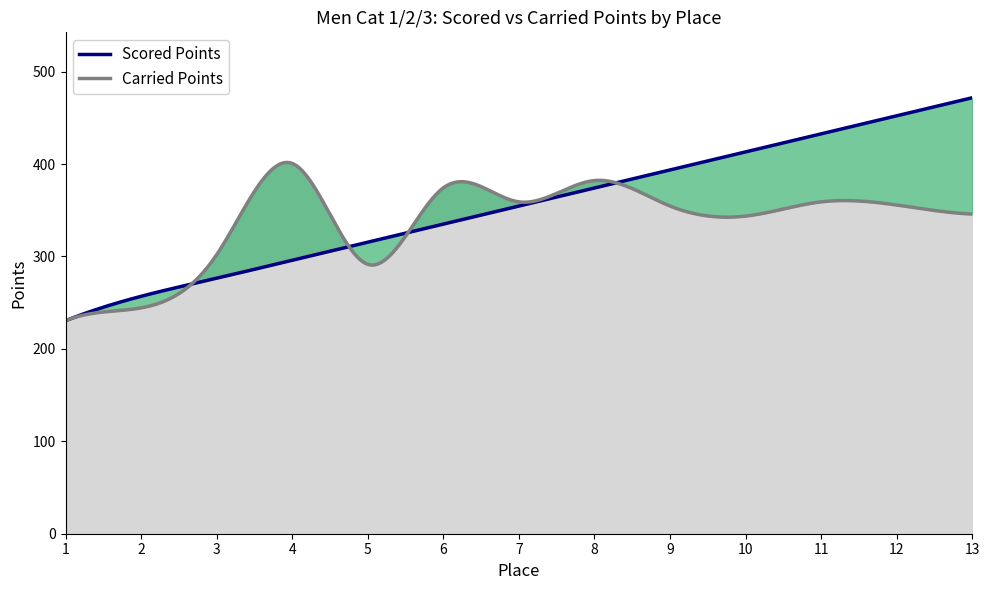

Which category has the highest value in the Scored Points series?

13